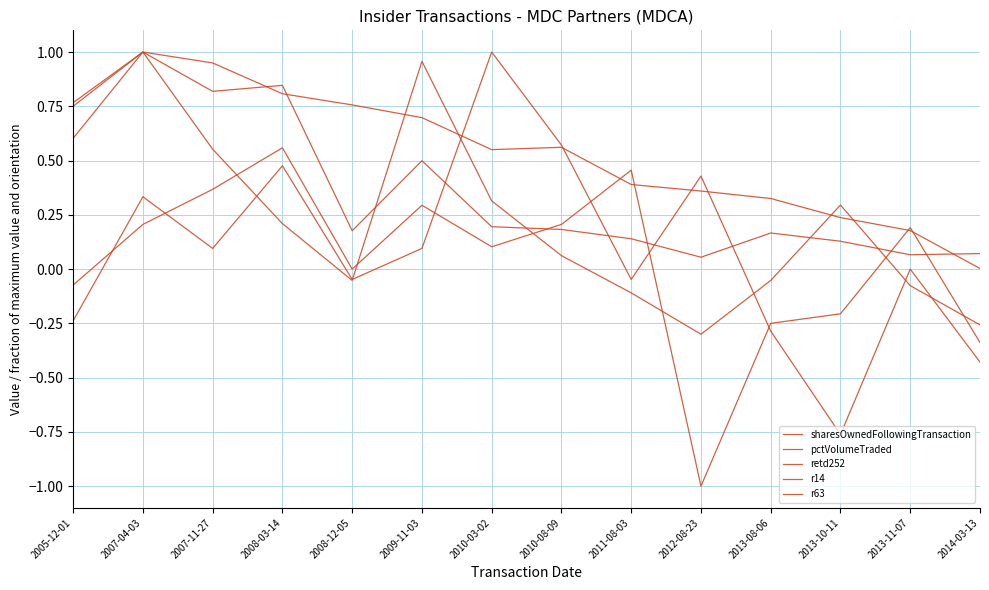

Reading right to left, transcribe all the data shown in this chart.

sharesOwnedFollowingTransaction: 2014-03-13=0.0	2013-11-07=0.2	2013-10-11=0.2	2013-08-06=0.3	2012-08-23=0.4	2011-08-03=0.4	2010-08-09=0.6	2010-03-02=0.6	2009-11-03=0.7	2008-12-05=0.8	2008-03-14=0.8	2007-11-27=0.9	2007-04-03=1.0	2005-12-01=0.6
pctVolumeTraded: 2014-03-13=0.1	2013-11-07=0.1	2013-10-11=0.1	2013-08-06=0.2	2012-08-23=0.1	2011-08-03=0.1	2010-08-09=0.2	2010-03-02=0.2	2009-11-03=0.5	2008-12-05=0.2	2008-03-14=0.8	2007-11-27=0.8	2007-04-03=1.0	2005-12-01=0.8
retd252: 2014-03-13=-0.3	2013-11-07=-0.1	2013-10-11=0.3	2013-08-06=-0.1	2012-08-23=-0.3	2011-08-03=-0.1	2010-08-09=0.1	2010-03-02=0.3	2009-11-03=1.0	2008-12-05=-0.1	2008-03-14=0.2	2007-11-27=0.6	2007-04-03=1.0	2005-12-01=0.8
r14: 2014-03-13=-0.4	2013-11-07=0.0	2013-10-11=-0.8	2013-08-06=-0.3	2012-08-23=0.4	2011-08-03=-0.0	2010-08-09=0.6	2010-03-02=1.0	2009-11-03=0.1	2008-12-05=-0.0	2008-03-14=0.5	2007-11-27=0.1	2007-04-03=0.3	2005-12-01=-0.2
r63: 2014-03-13=-0.3	2013-11-07=0.2	2013-10-11=-0.2	2013-08-06=-0.2	2012-08-23=-1.0	2011-08-03=0.5	2010-08-09=0.2	2010-03-02=0.1	2009-11-03=0.3	2008-12-05=0.0	2008-03-14=0.6	2007-11-27=0.4	2007-04-03=0.2	2005-12-01=-0.1